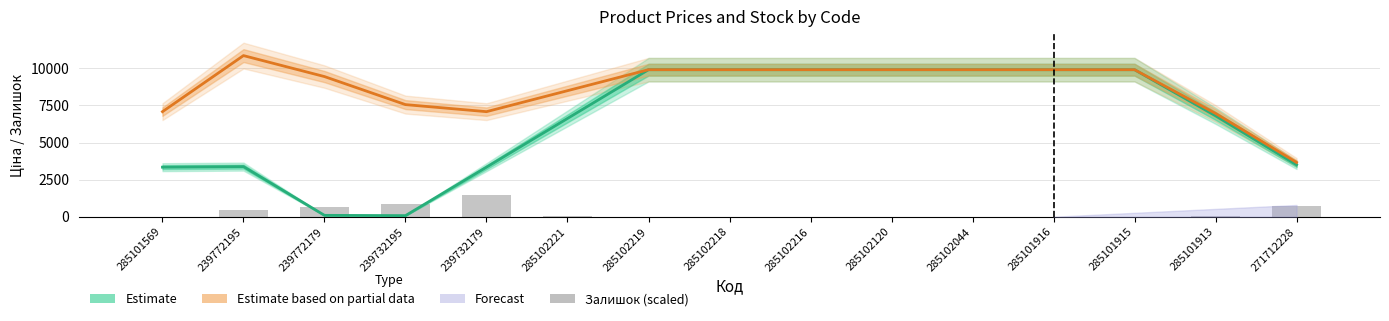

Which category has the lowest value in the Ціна (Estimate) series?

239732195